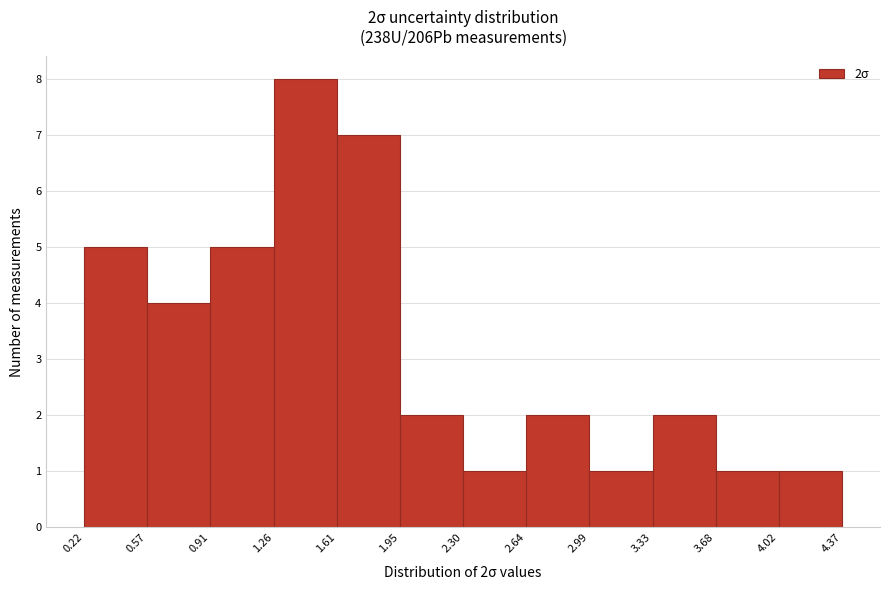

Over which range of the x-axis is the bar tallest?

1.26 to 1.61